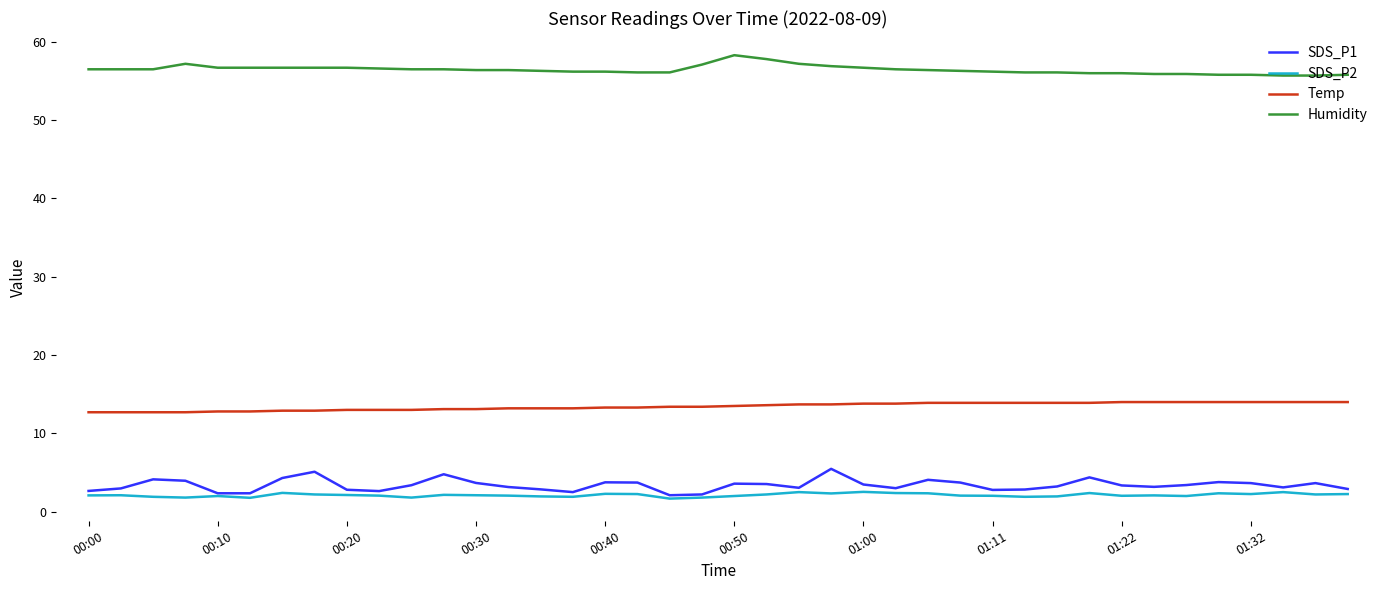

Rank the series by their maximum value, from highest to lowest.

Humidity, Temp, SDS_P1, SDS_P2